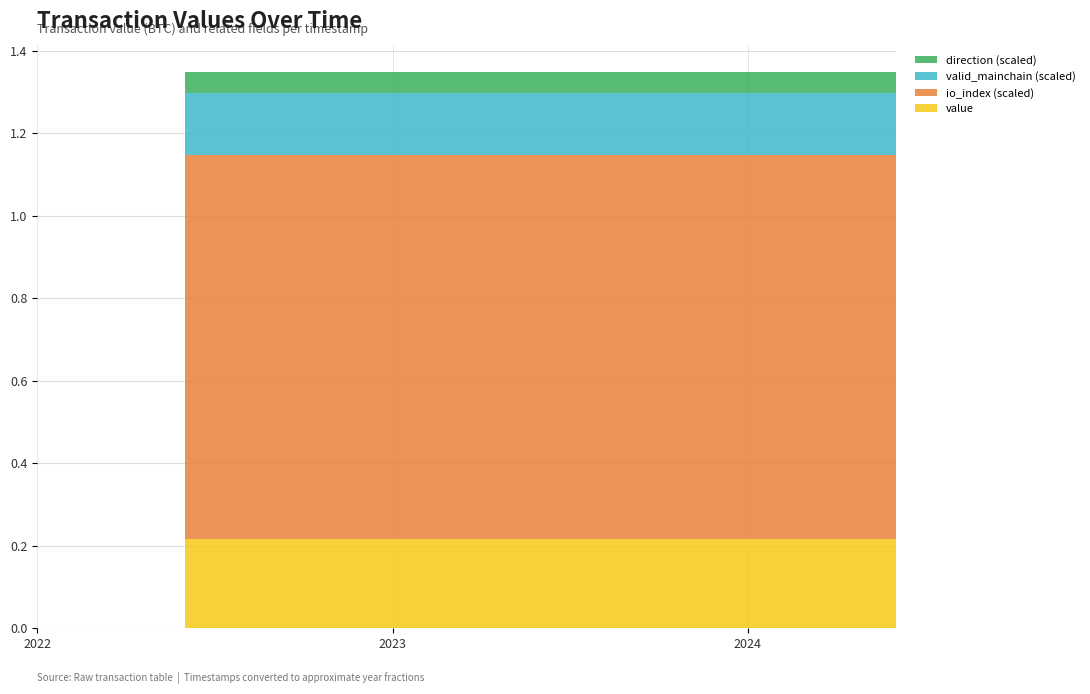

Reading right to left, extract all data points from this chart.

value: 0.2	0.2	0.2	0.2	0.2	0.2	0.2	0.2	0.2	0.2	0.2	0.2	0.2	0.2	0.2	0.2	0.2	0.2	0.2	0.2	0.2	0.2	0.2	0.2	0.2
io_index: 93.0	93.0	93.0	93.0	93.0	93.0	93.0	93.0	93.0	93.0	93.0	93.0	93.0	93.0	93.0	93.0	93.0	93.0	93.0	93.0	93.0	93.0	93.0	93.0	93.0
valid_mainchain: 1.0	1.0	1.0	1.0	1.0	1.0	1.0	1.0	1.0	1.0	1.0	1.0	1.0	1.0	1.0	1.0	1.0	1.0	1.0	1.0	1.0	1.0	1.0	1.0	1.0
direction: 1.0	1.0	1.0	1.0	1.0	1.0	1.0	1.0	1.0	1.0	1.0	1.0	1.0	1.0	1.0	1.0	1.0	1.0	1.0	1.0	1.0	1.0	1.0	1.0	1.0